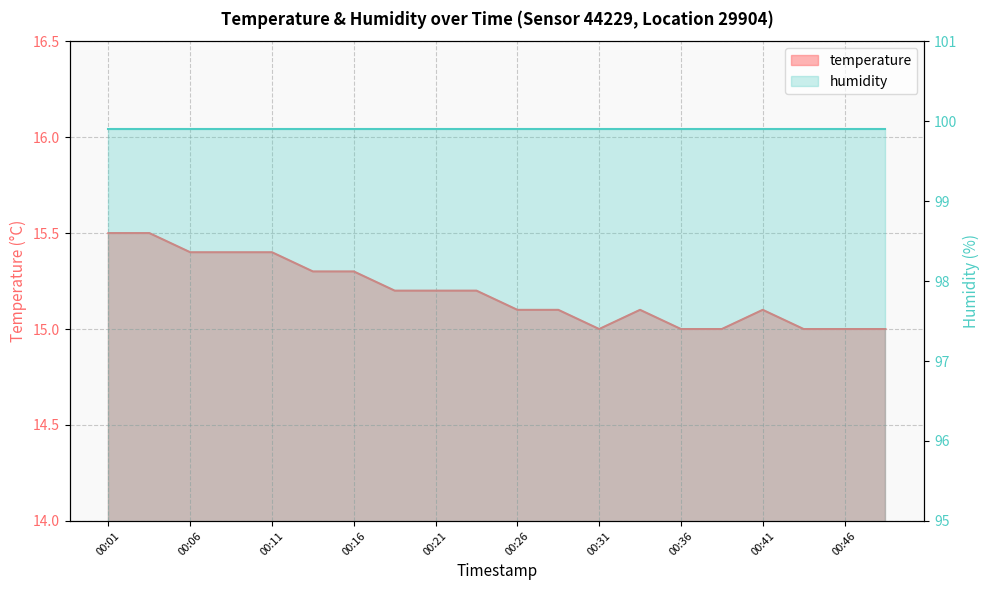

List the labels in order of value, smallest first.

00:31, 00:36, 00:38, 00:43, 00:46, 00:48, 00:26, 00:29, 00:33, 00:41, 00:19, 00:21, 00:24, 00:14, 00:16, 00:06, 00:09, 00:11, 00:01, 00:04